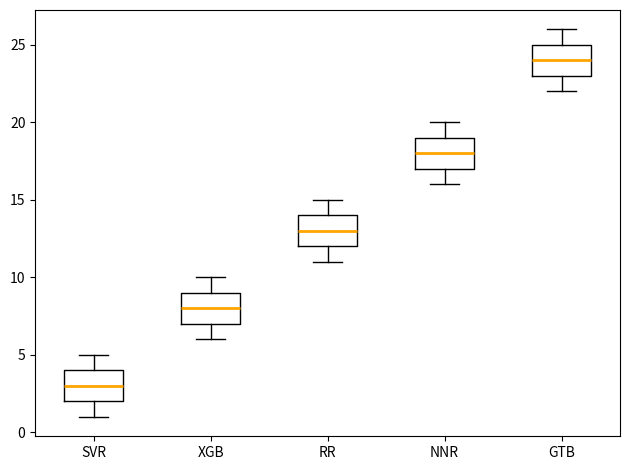

Where is the lower edge of the box for GTB on the y-axis? The values are not printed on the chart, so give them approximately, as read against the axis.

23